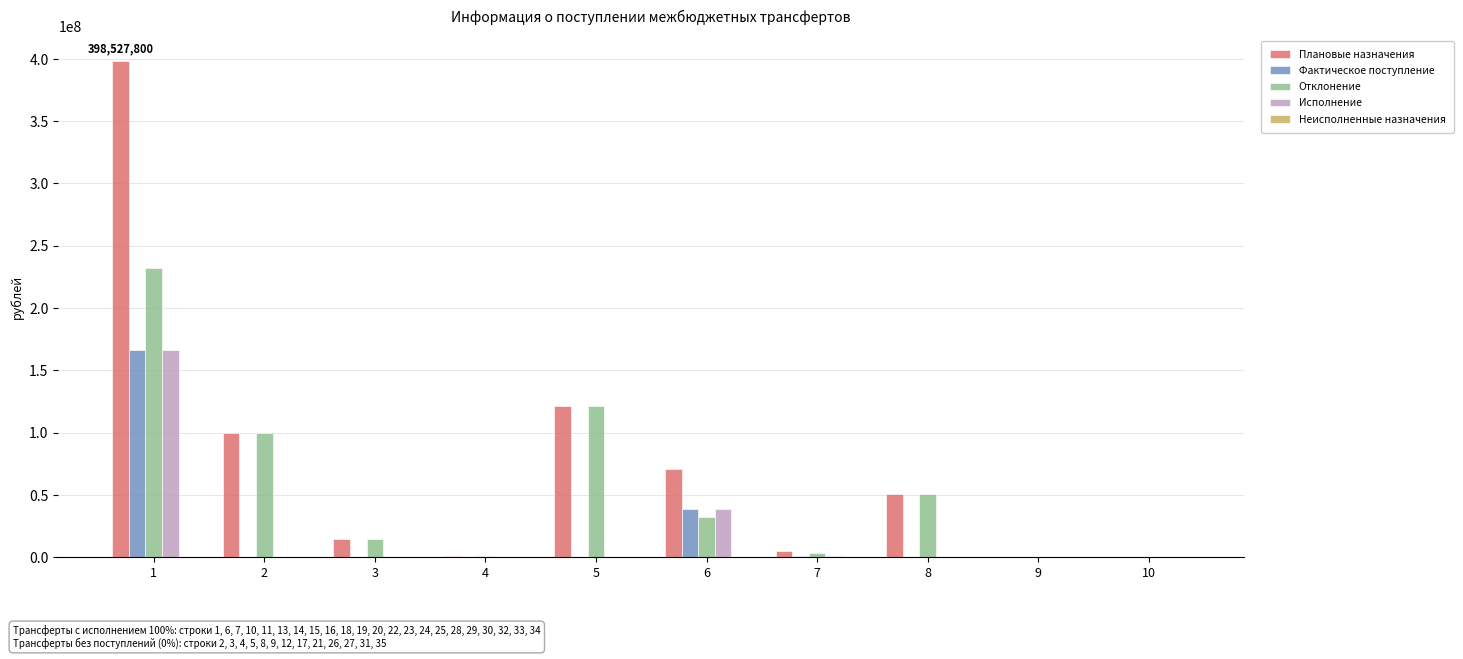

What is the greatest value displayed?

398527800.0